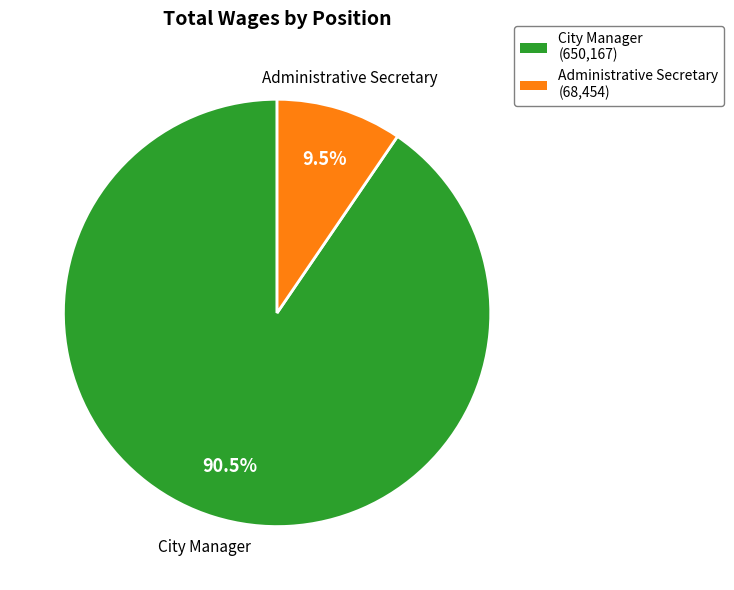

Between City Manager and Administrative Secretary, which is larger?

City Manager